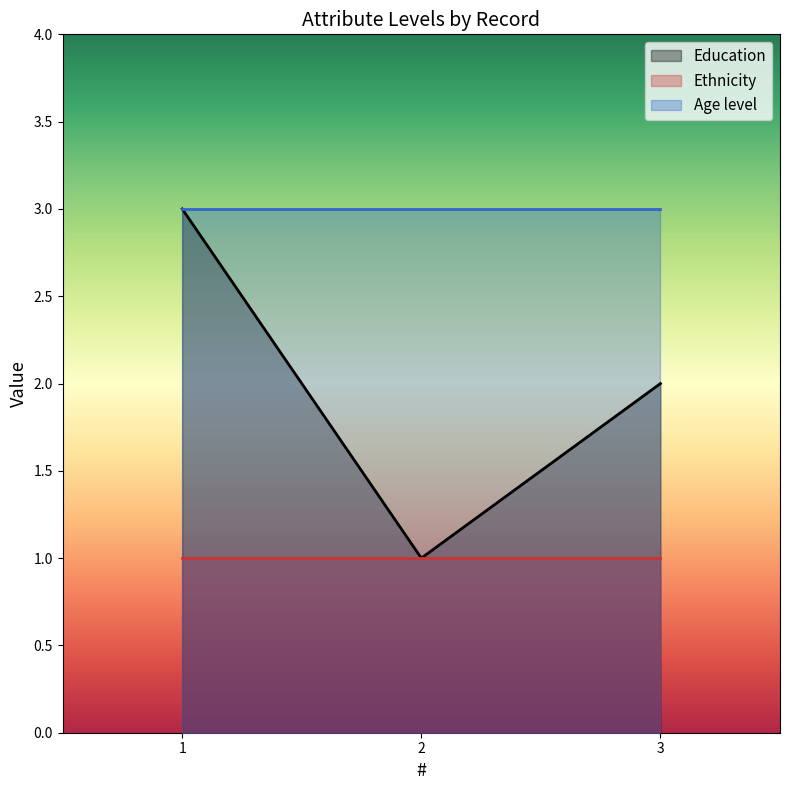

What are all the series names shown in the legend?

Education, Ethnicity, Age level